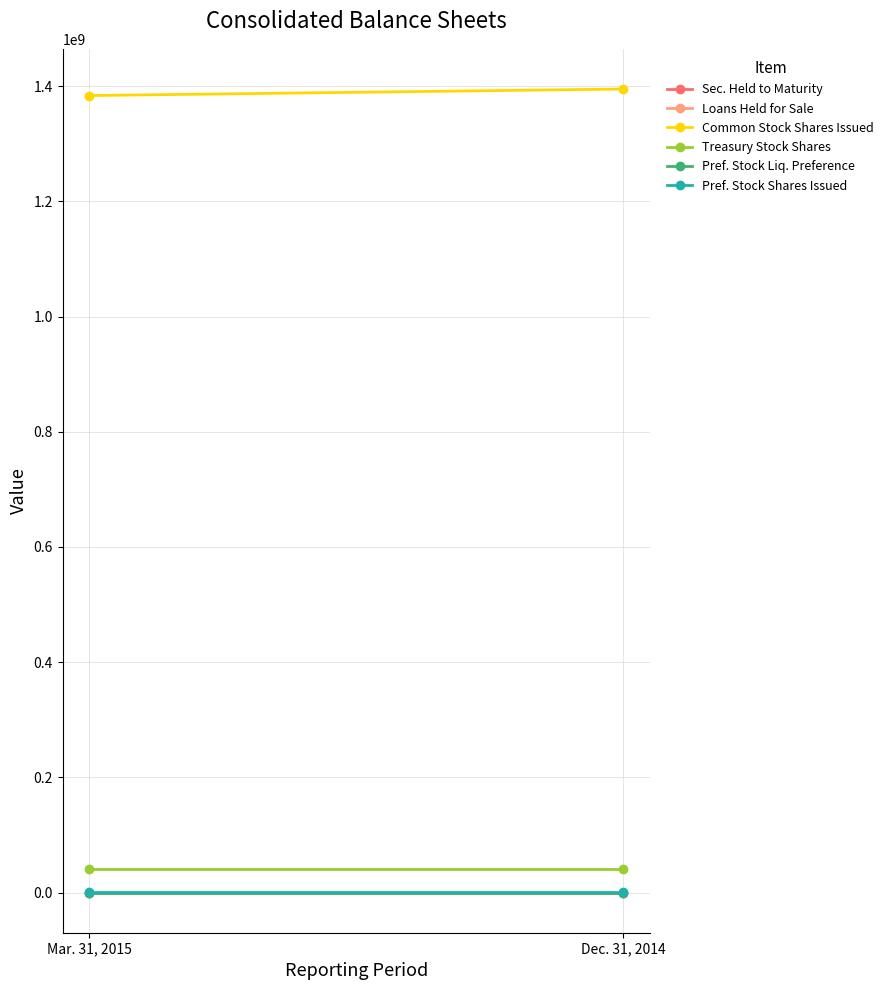

Count the number of data series in this chart.

6